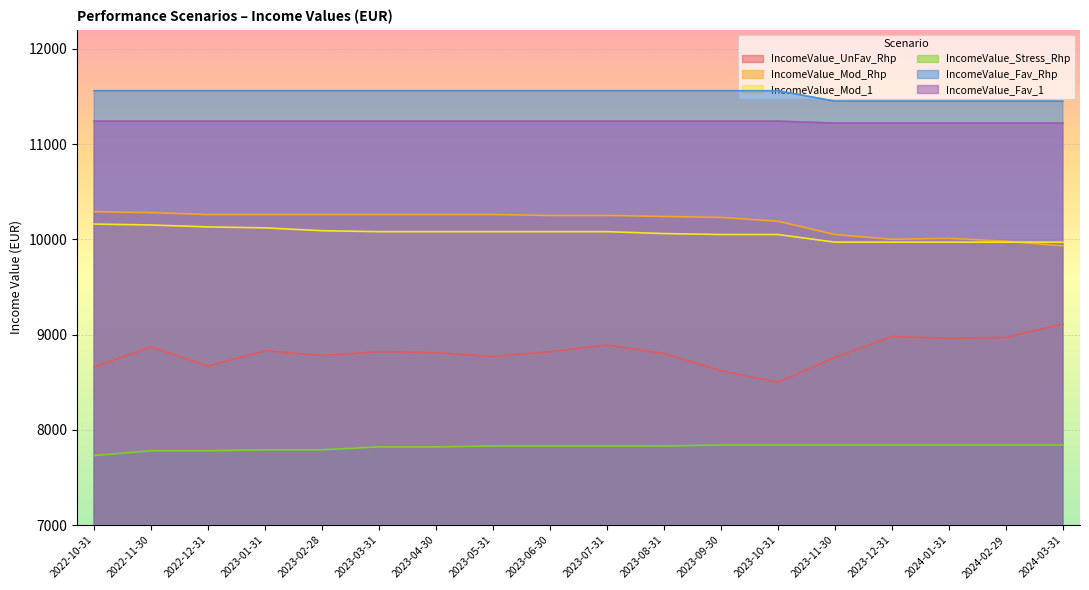

The IncomeValue_Stress_Rhp series shows 3086 at 2023-12-31. True or false?

False